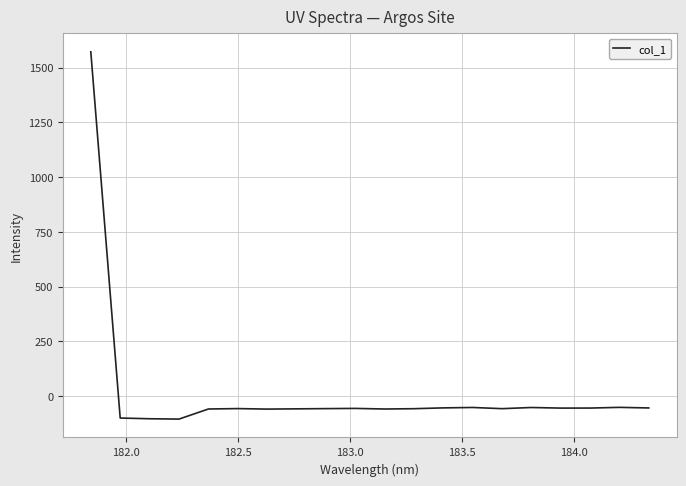

What is the difference between the maximum and minimum values?

1677.7